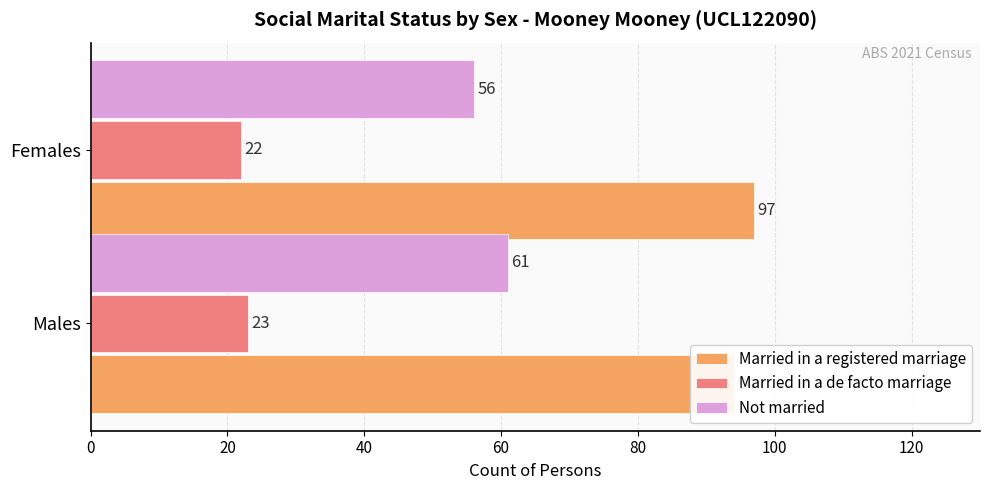

What is the sum of all Not married values?

117